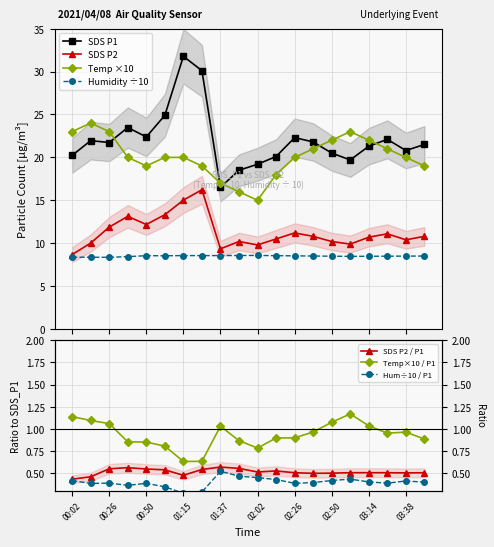

True or false: Humidity and Temp intersect in this chart.

False